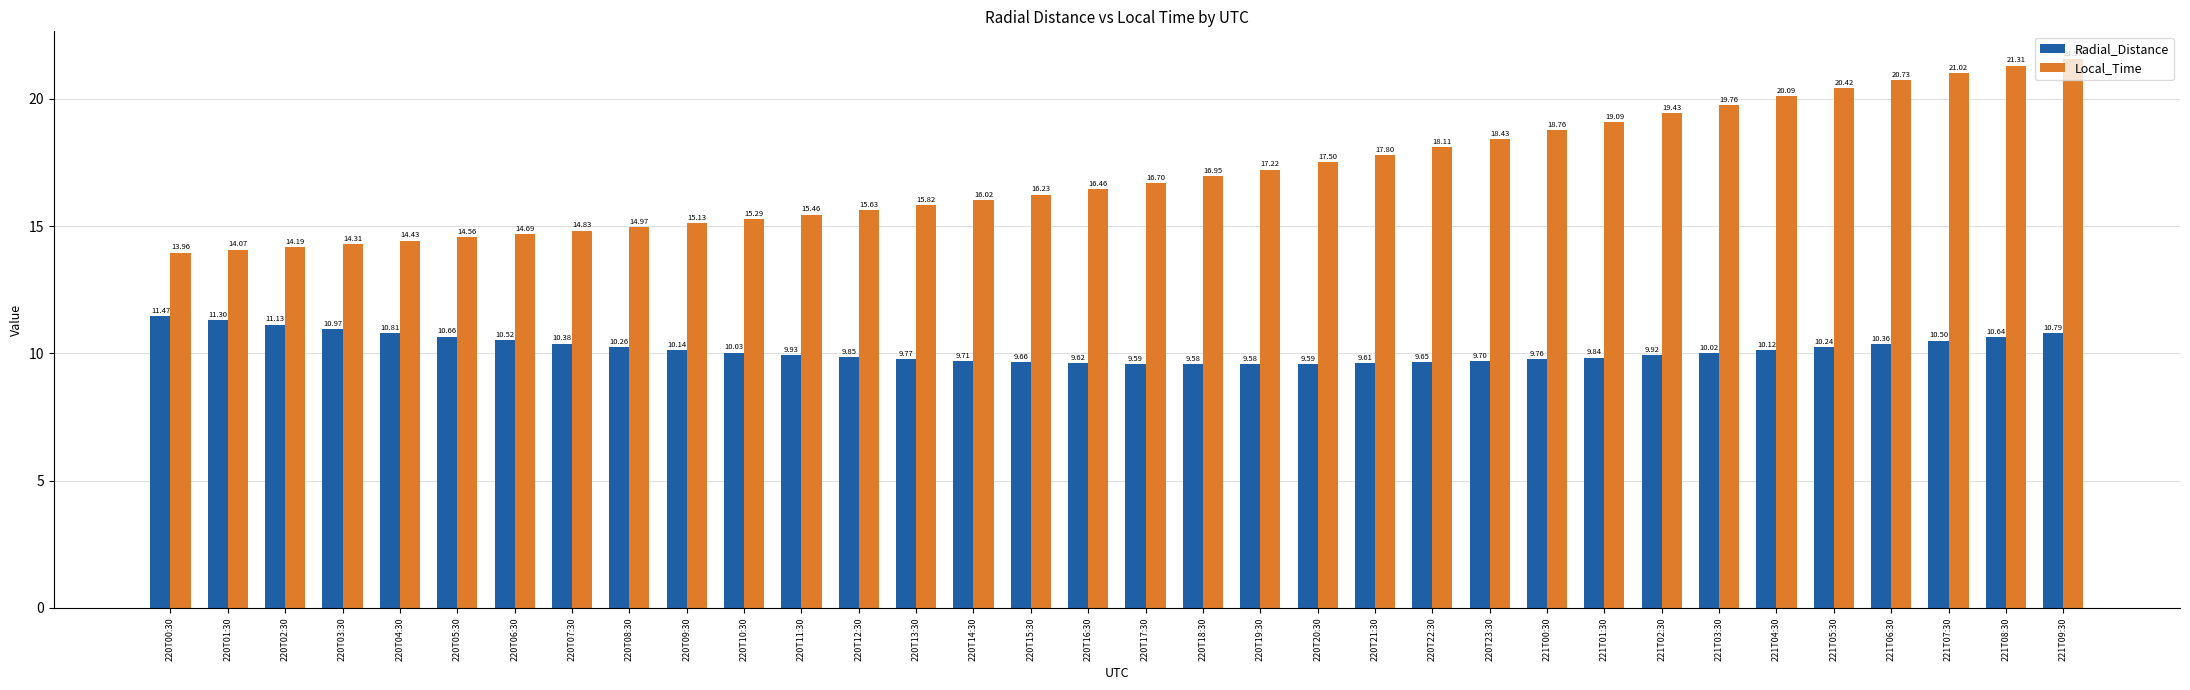

How many groups of bars are there?

34